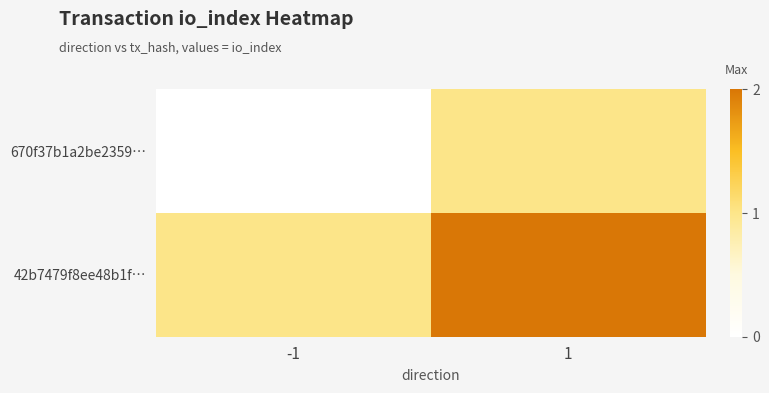

How many categories are shown in the chart?

2